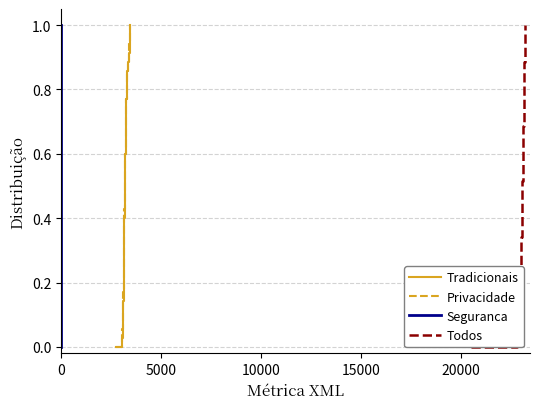

Reading left to right, list all the values displayed in this chart.

Tradicionais: 0.0	0.0	0.1	0.1	0.1	0.1	0.2	0.2	0.2	0.3	0.3	0.3	0.3	0.4	0.4	0.4	0.5	0.5	0.5	0.5	0.6	0.6	0.6	0.7	0.7	0.7	0.7	0.8	0.8	0.8	0.9	0.9	0.9	0.9	1.0	1.0
Privacidade: 0.0	0.0	0.1	0.1	0.1	0.1	0.2	0.2	0.2	0.3	0.3	0.3	0.3	0.4	0.4	0.4	0.5	0.5	0.5	0.5	0.6	0.6	0.6	0.7	0.7	0.7	0.7	0.8	0.8	0.8	0.9	0.9	0.9	0.9	1.0	1.0
Seguranca: 0.0	0.0	0.1	0.1	0.1	0.1	0.2	0.2	0.2	0.3	0.3	0.3	0.3	0.4	0.4	0.4	0.5	0.5	0.5	0.5	0.6	0.6	0.6	0.7	0.7	0.7	0.7	0.8	0.8	0.8	0.9	0.9	0.9	0.9	1.0	1.0
Todos: 0.0	0.0	0.1	0.1	0.1	0.1	0.2	0.2	0.2	0.3	0.3	0.3	0.3	0.4	0.4	0.4	0.5	0.5	0.5	0.5	0.6	0.6	0.6	0.7	0.7	0.7	0.7	0.8	0.8	0.8	0.9	0.9	0.9	0.9	1.0	1.0